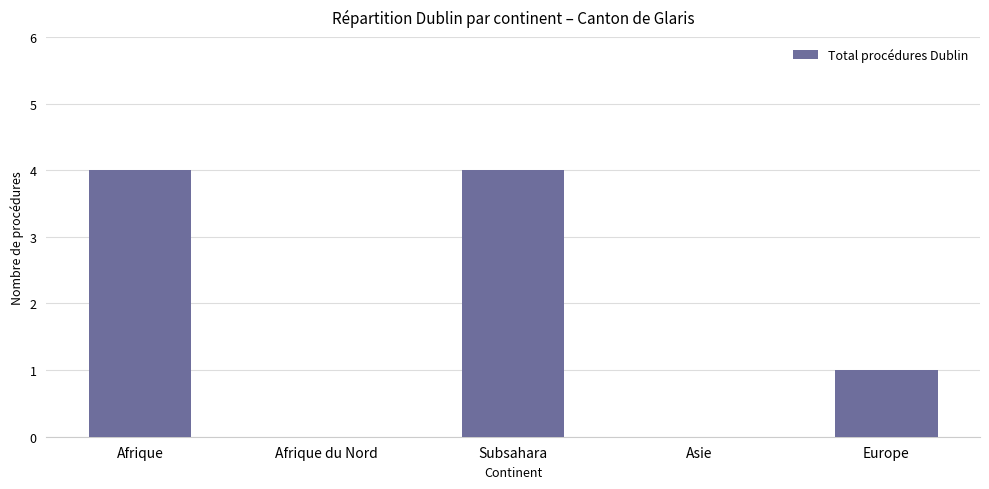

Is it true that the value at Europe is 1?

True